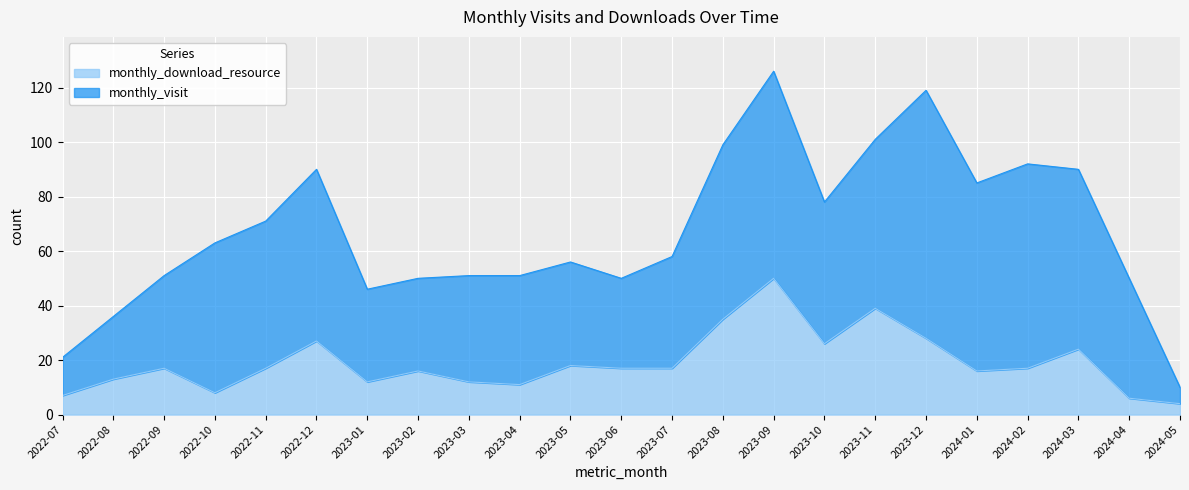

What is the sum of the values at 2023-03 and 2023-12?

40